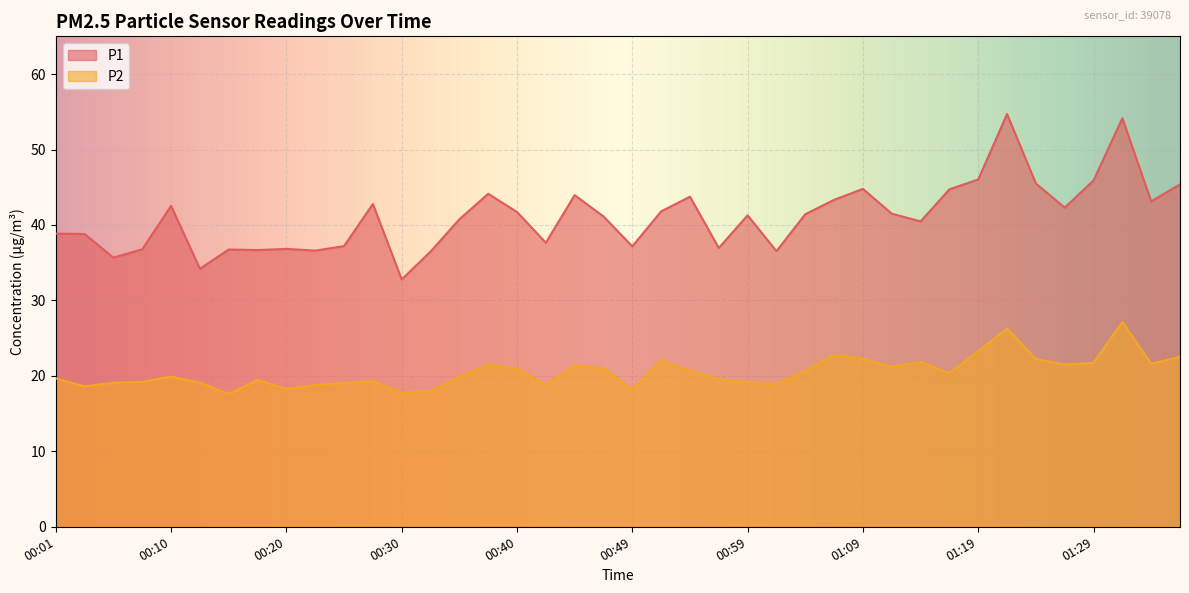

At 01:26, list the series in order from largest to smallest.

P1, P2